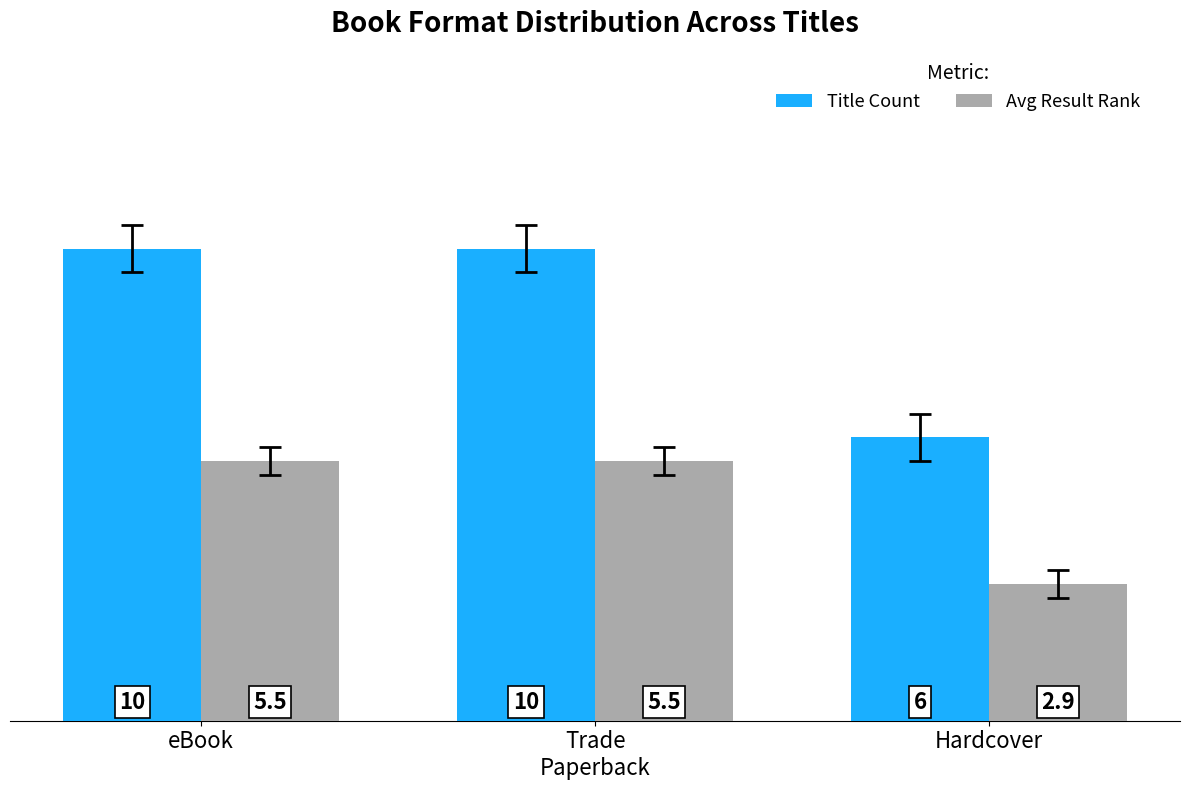

Reading right to left, what are all the values shown in this chart?

Title Count: Hardcover=6.0	Trade
Paperback=10.0	eBook=10.0
Avg Result Rank: Hardcover=2.9	Trade
Paperback=5.5	eBook=5.5